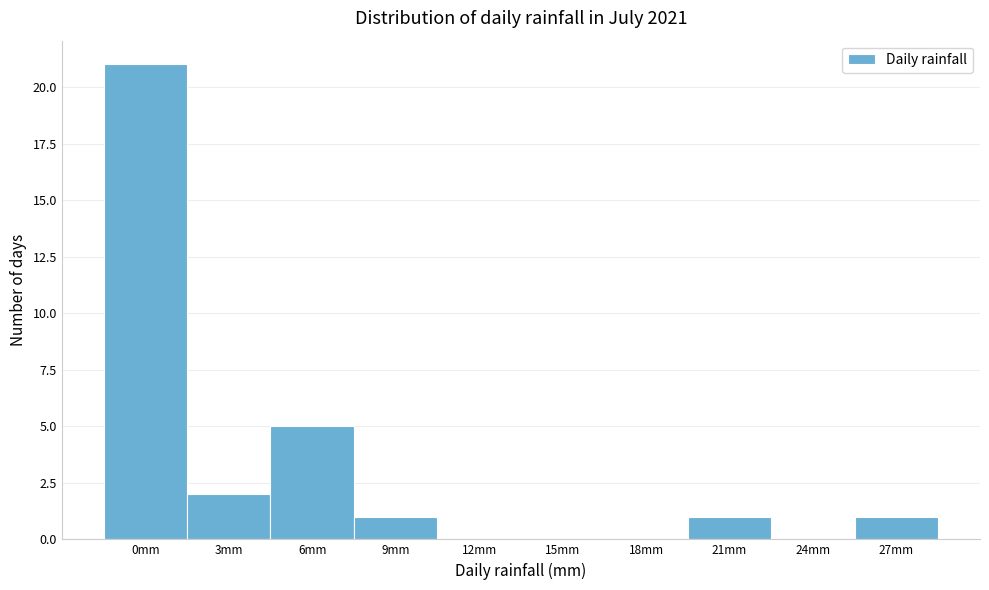

Reading left to right, list all the values displayed in this chart.

0mm=21	3mm=2	6mm=5	9mm=1	12mm=0	15mm=0	18mm=0	21mm=1	24mm=0	27mm=1